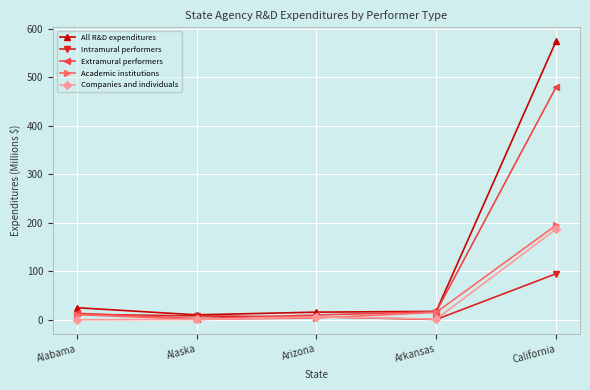

Rank the series by their maximum value, from lowest to highest.

Intramural performers, Companies and individuals, Academic institutions, Extramural performers, All R&D expenditures